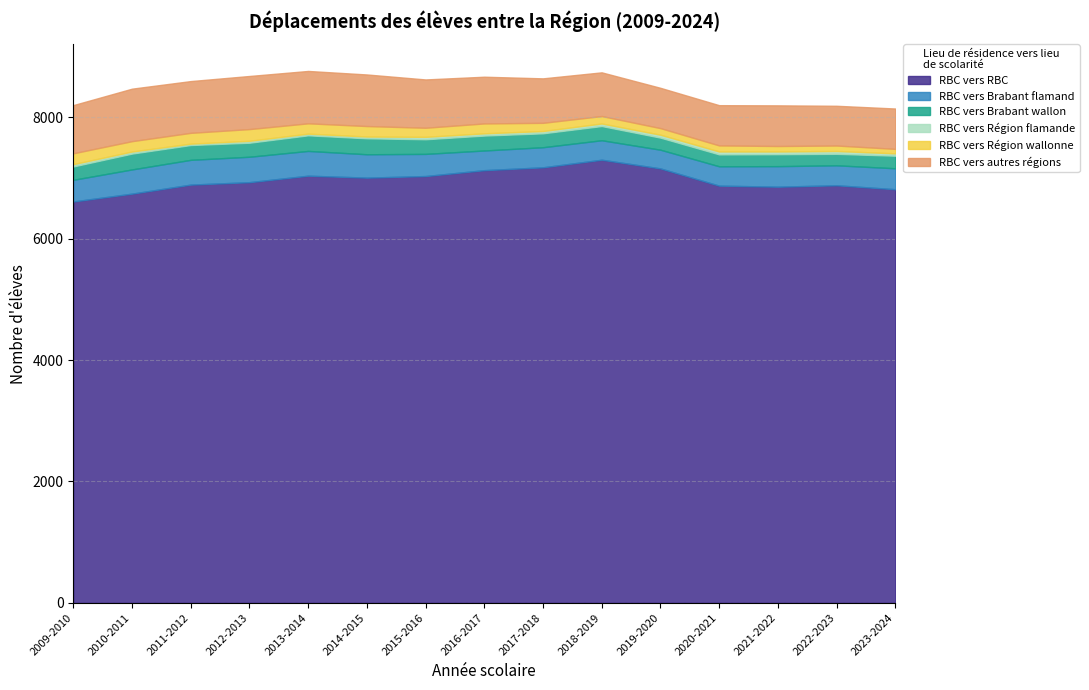

At how many categories does at least one series exceed 315?

15